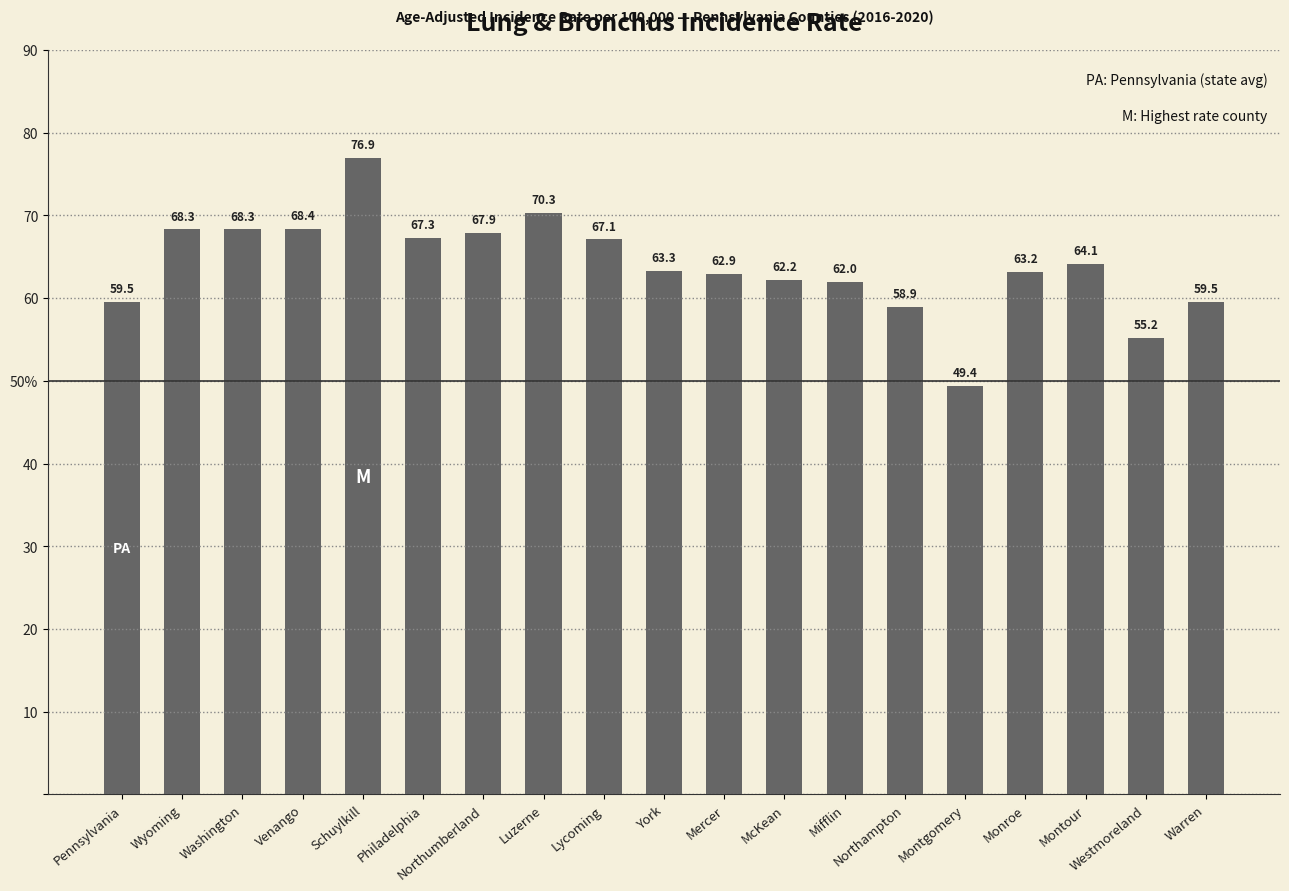

Does the chart contain any negative values?

No